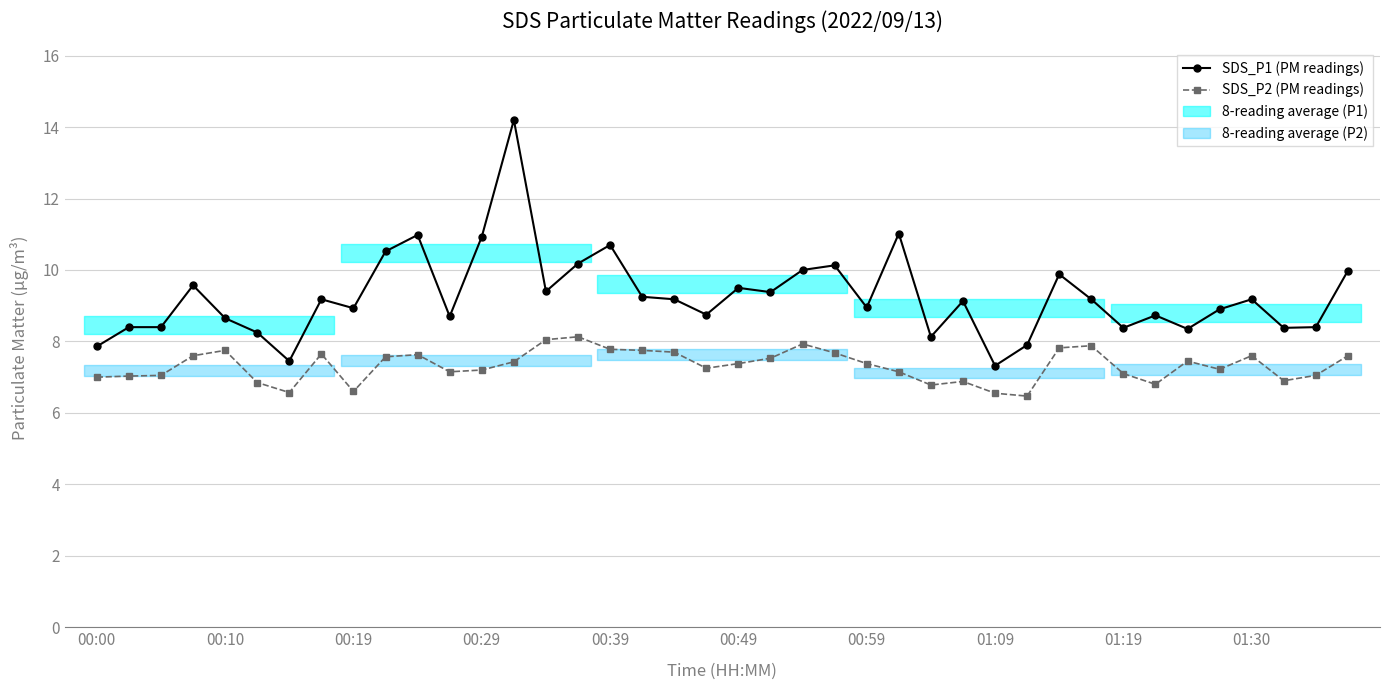

The SDS_P2 (PM readings) series shows 9.5 at 19. True or false?

False